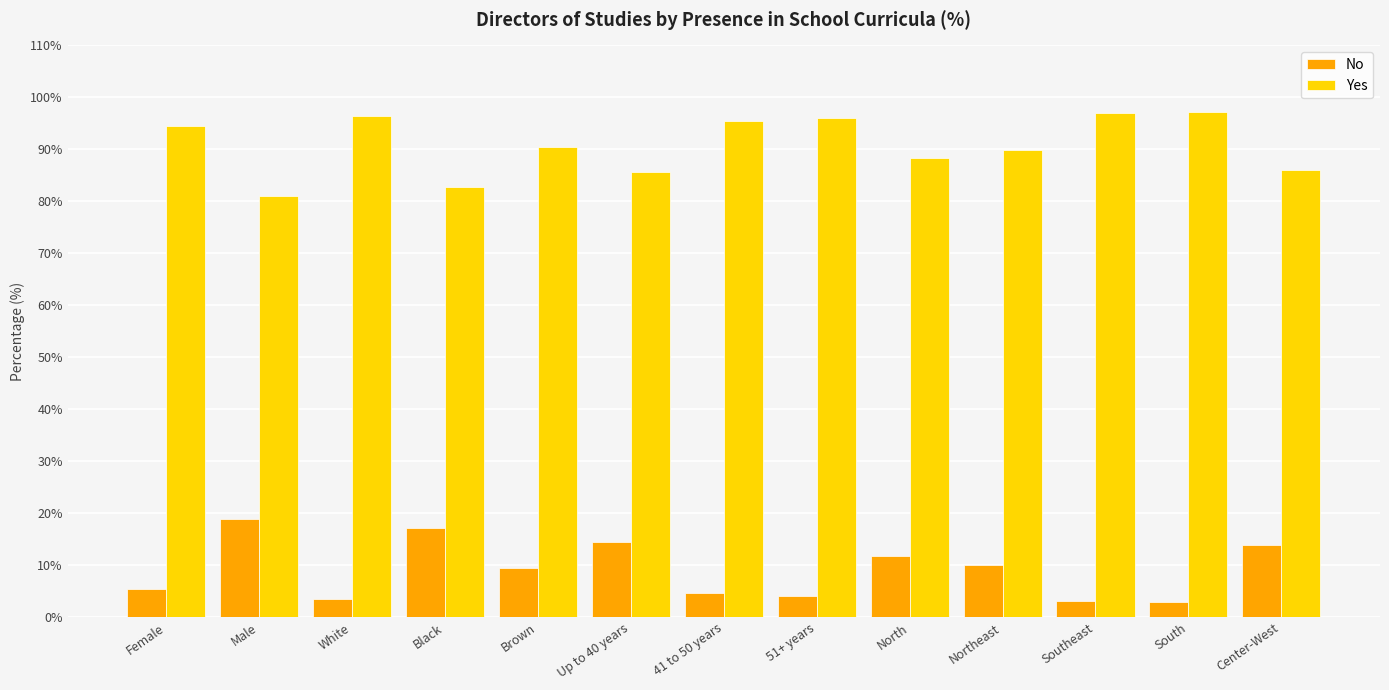

What value does the No series have at Northeast?

10.0